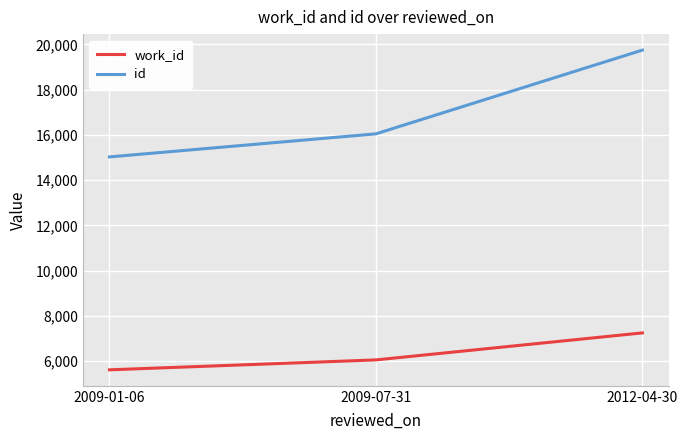

Which category has the highest value in the id series?

2012-04-30